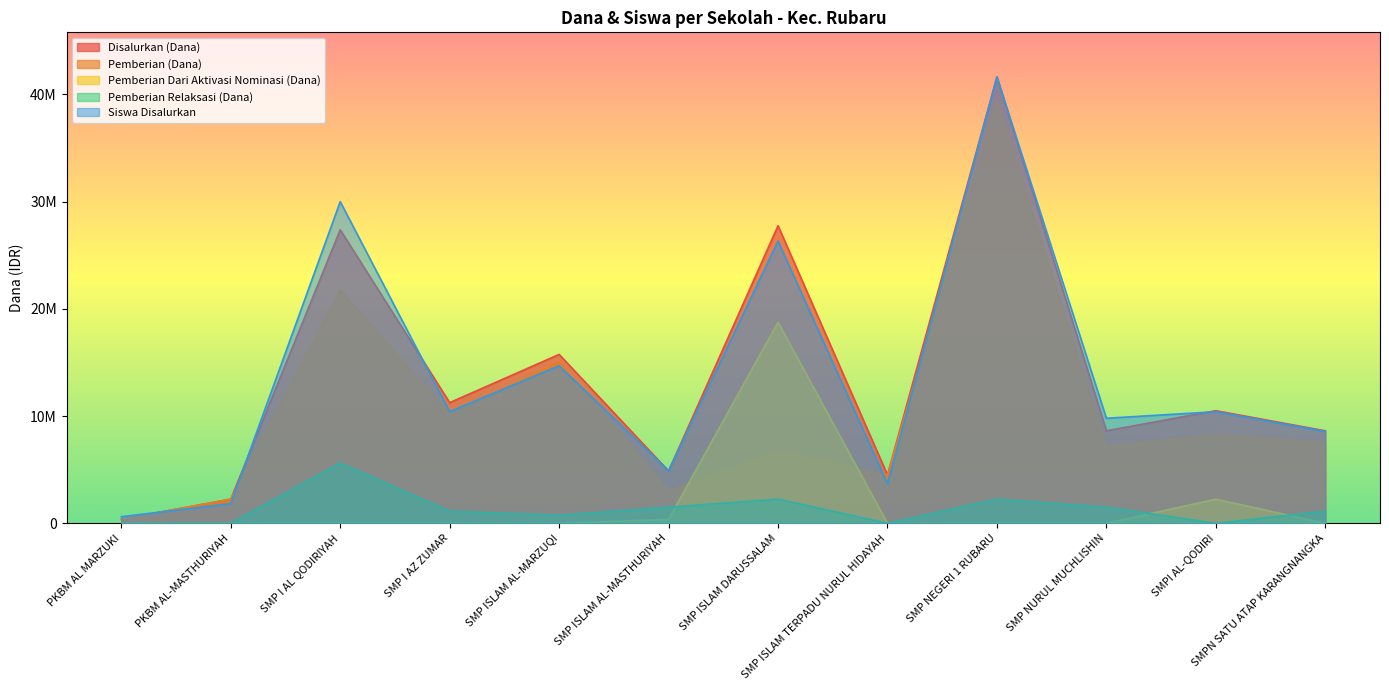

At which category is the sum across all series the highest?

SMP NEGERI 1 RUBARU